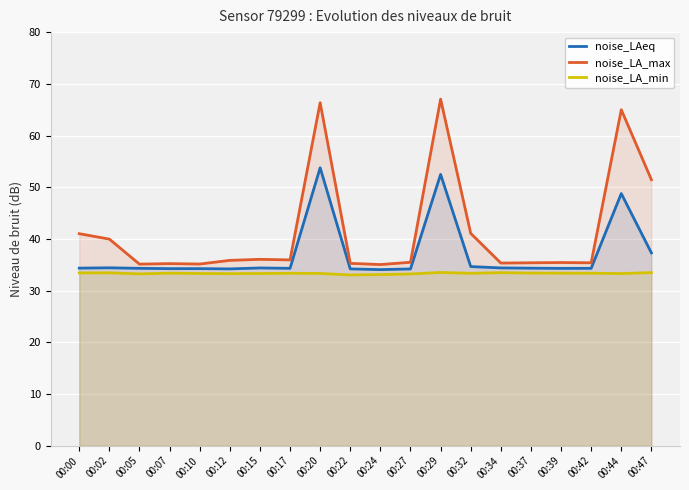

At how many categories does at least one series exceed 62?

3